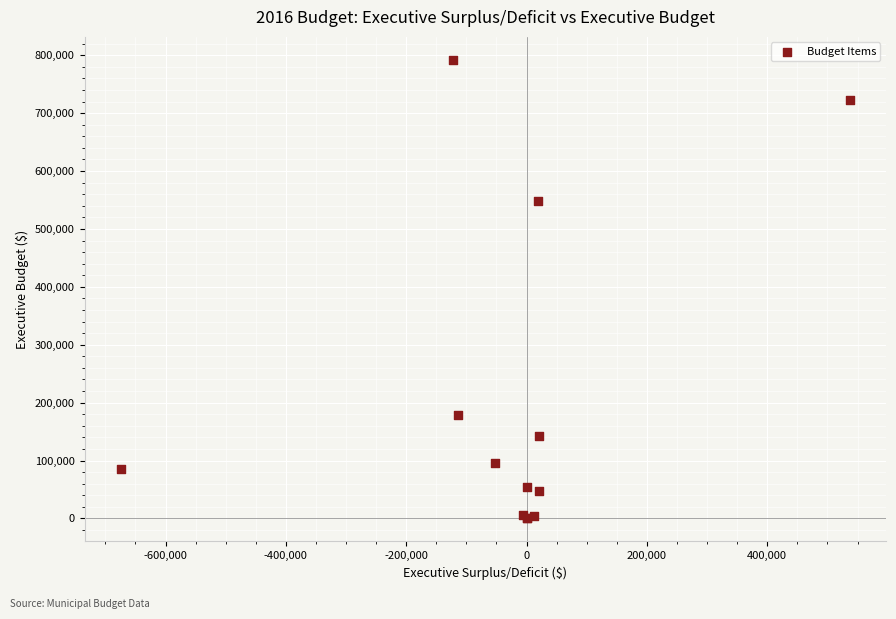

What Y value in the scatter plot is closest to 395987?

548622